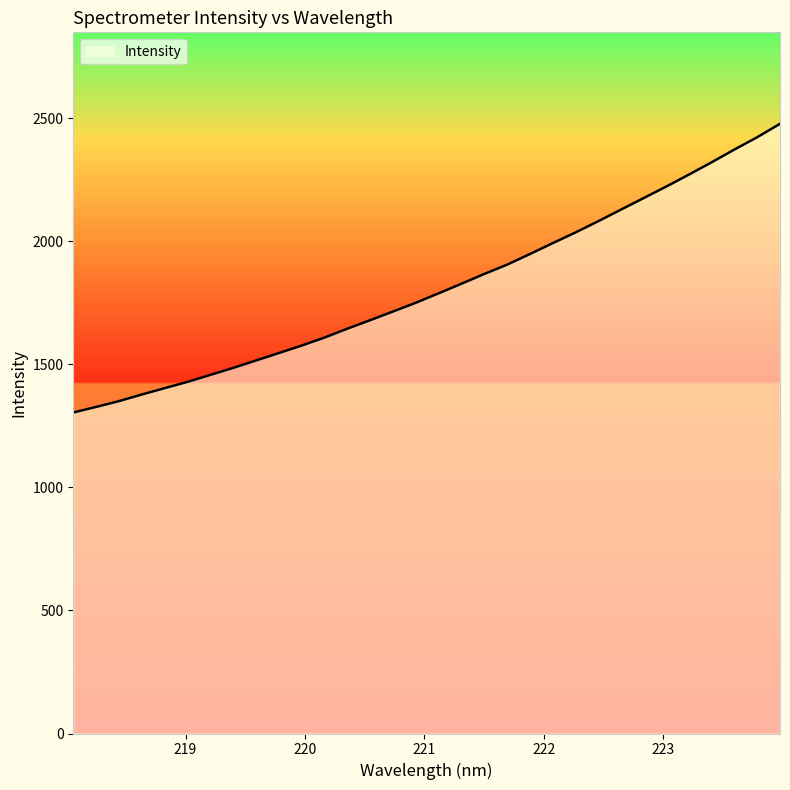

Reading left to right, extract all data points from this chart.

1304.7	1327.3	1350.9	1377.7	1403.5	1429.1	1457.3	1485.7	1515.8	1546.1	1576.4	1608.8	1644.9	1679.4	1714.5	1750.1	1788.5	1827.3	1867.1	1904.7	1947.8	1992.0	2035.5	2081.2	2128.5	2175.5	2222.8	2271.6	2321.8	2373.6	2423.6	2478.1